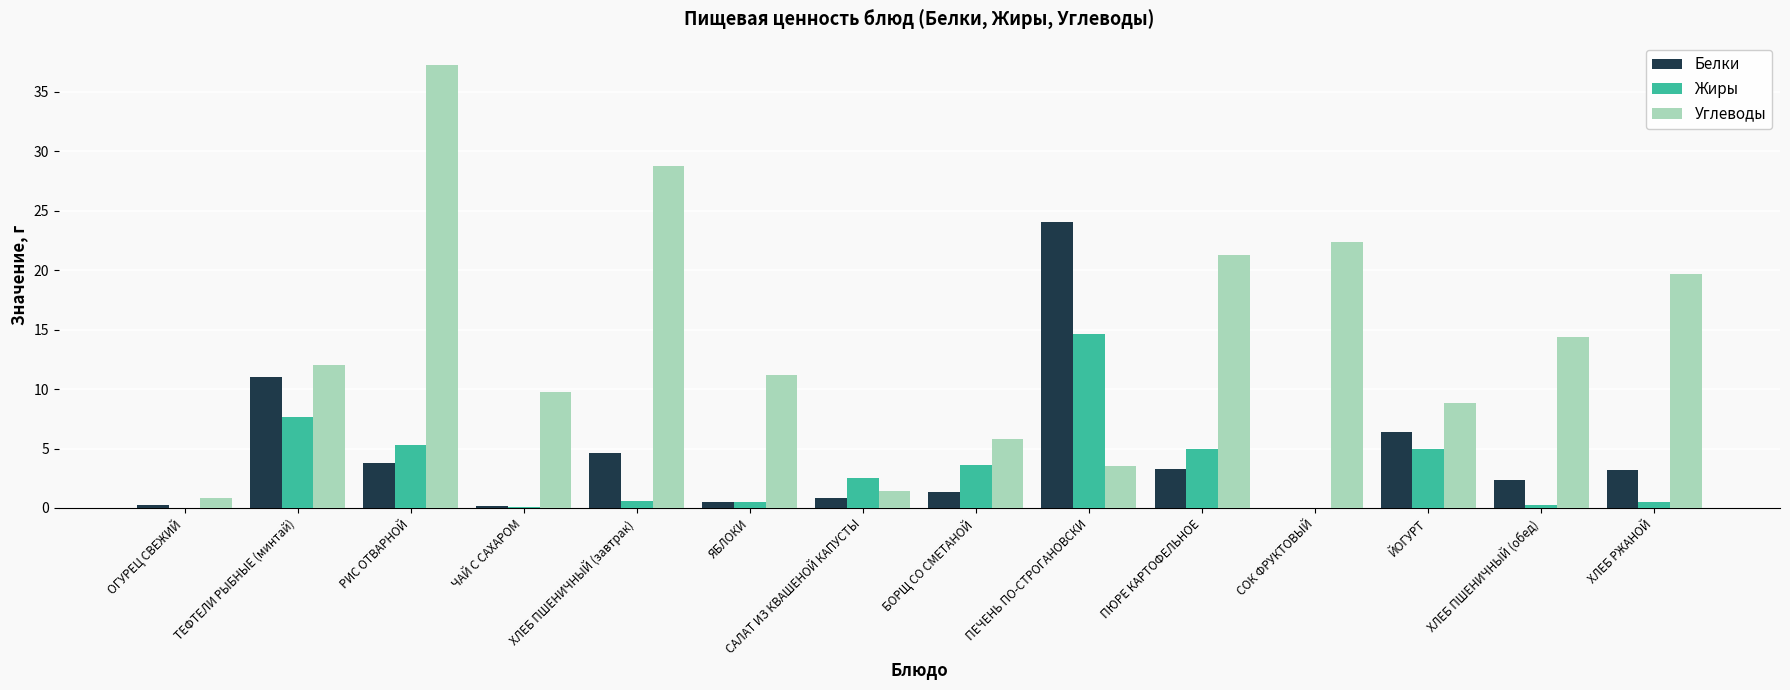

Is it true that Углеводы equals 20.4 at ТЕФТЕЛИ РЫБНЫЕ (минтай)?

False